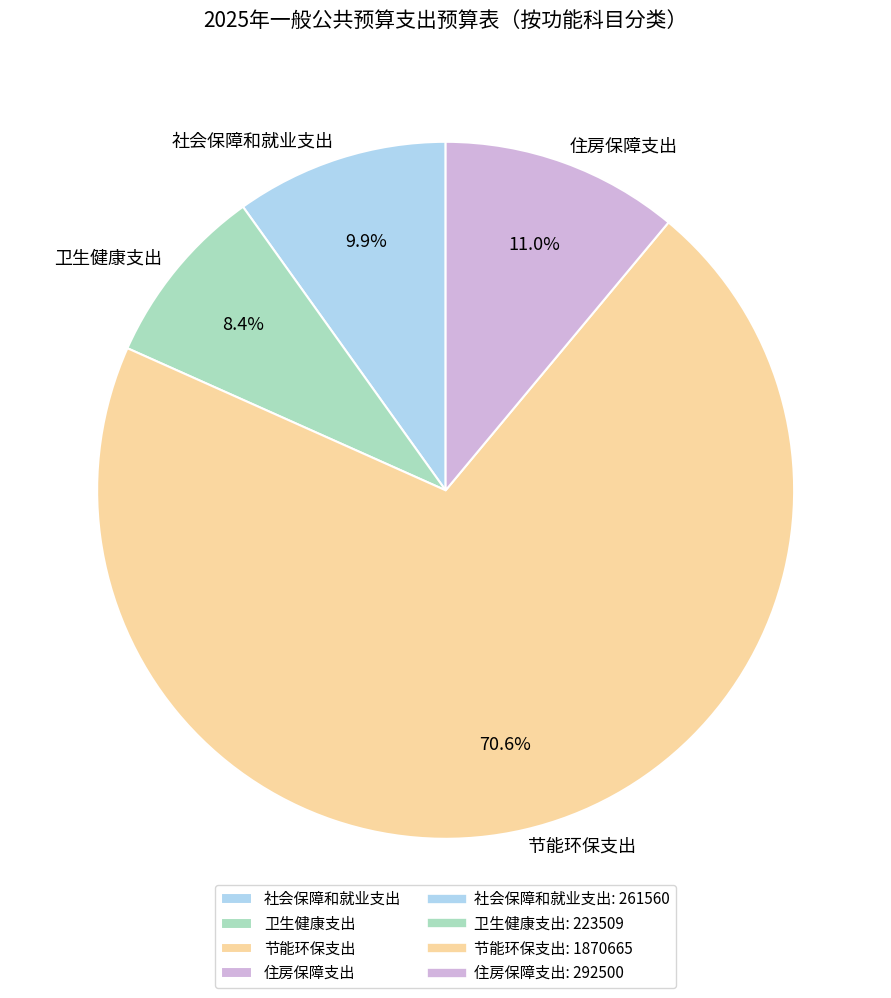

What is the largest slice in the pie chart?

节能环保支出